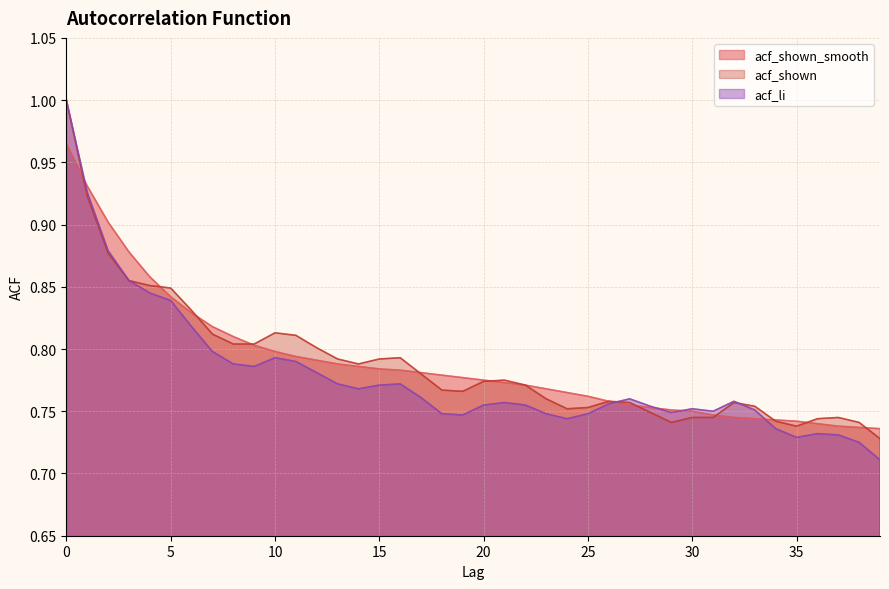

Between which two adjacent categories do acf_li and acf_shown first intersect?

26 and 27